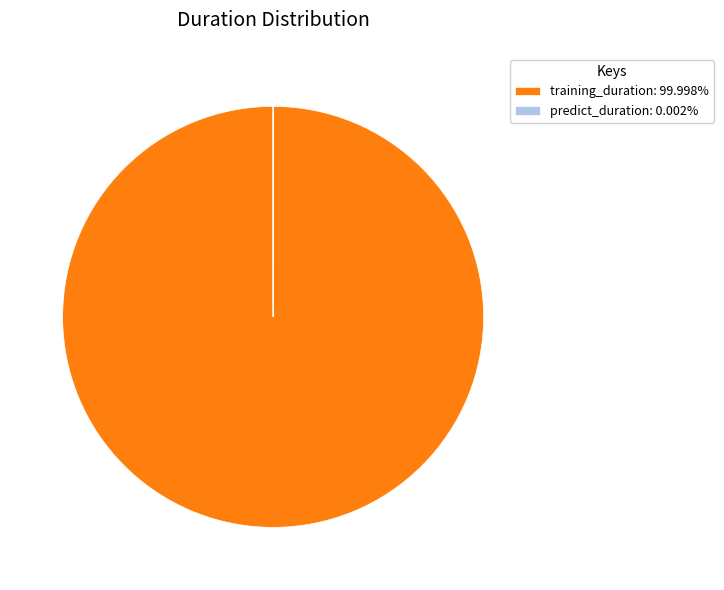

Is there a majority slice in this chart?

Yes